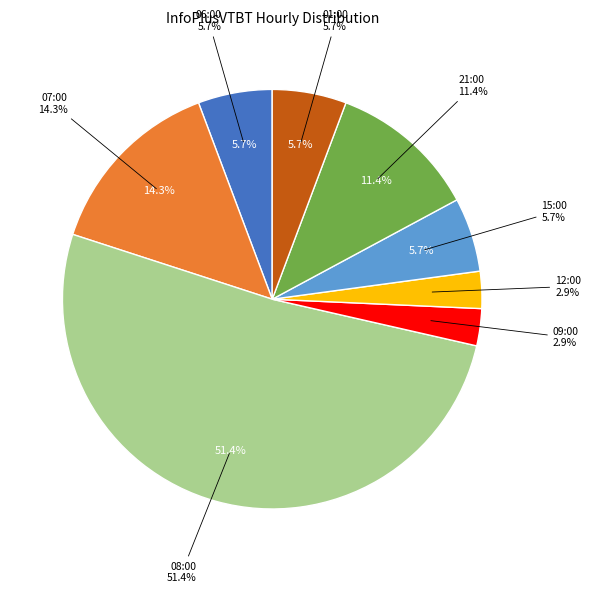

How many slices are in this pie chart?

8